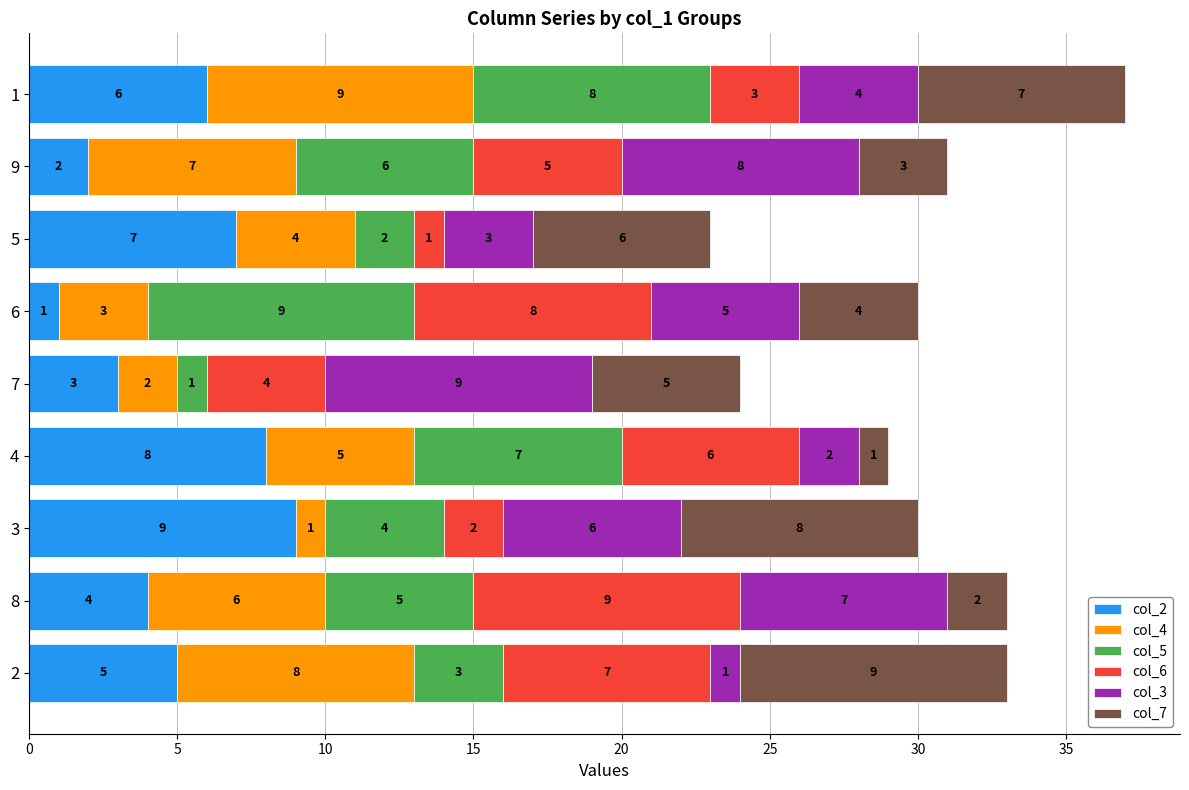

What is the difference between the second highest and second lowest values in the col_2 series?

6